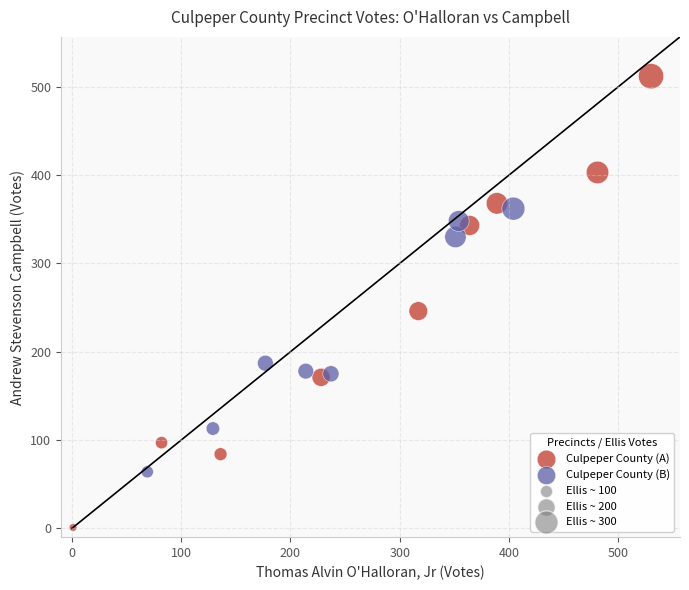

Which series reaches the maximum Y coordinate?

Culpeper County (A)